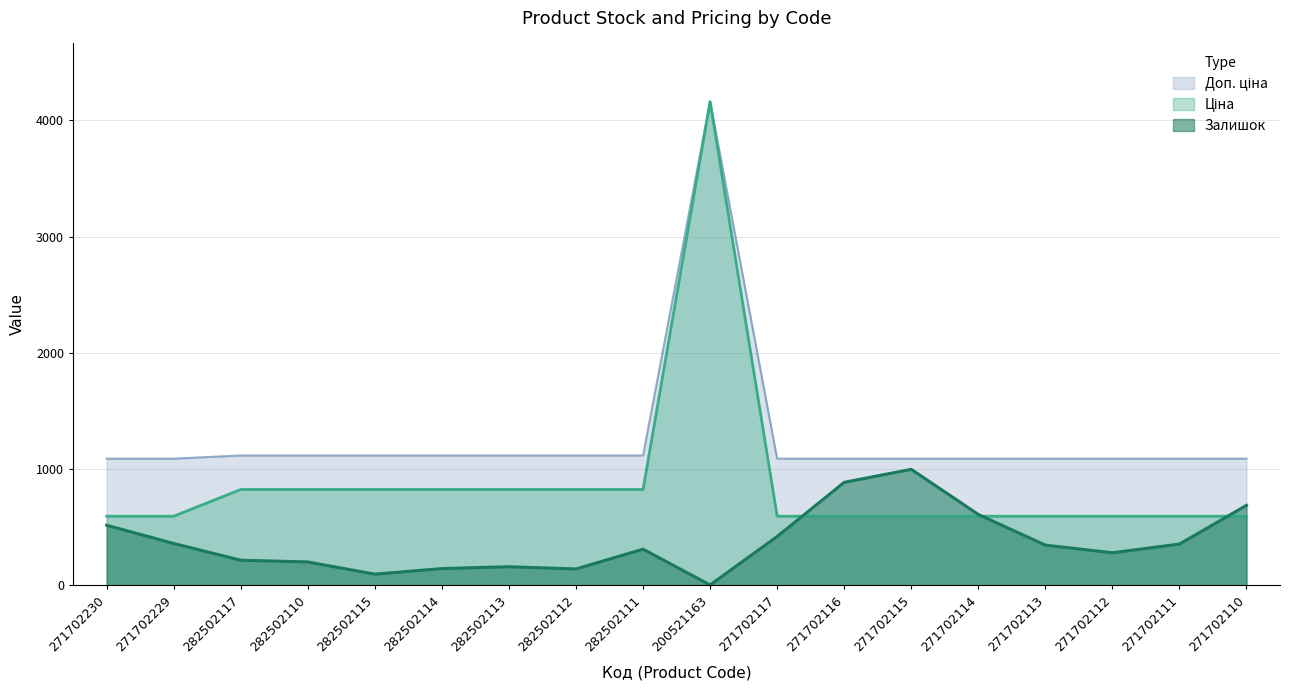

Where is the first local maximum for Ціна?

200521163